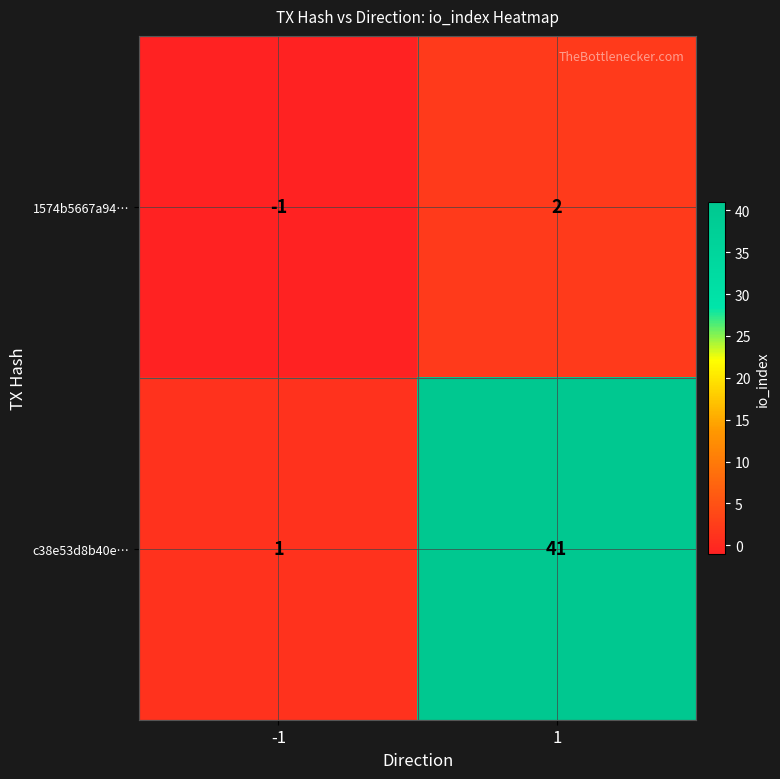

How many values in the 1574b5667a94… series are below 2?

1